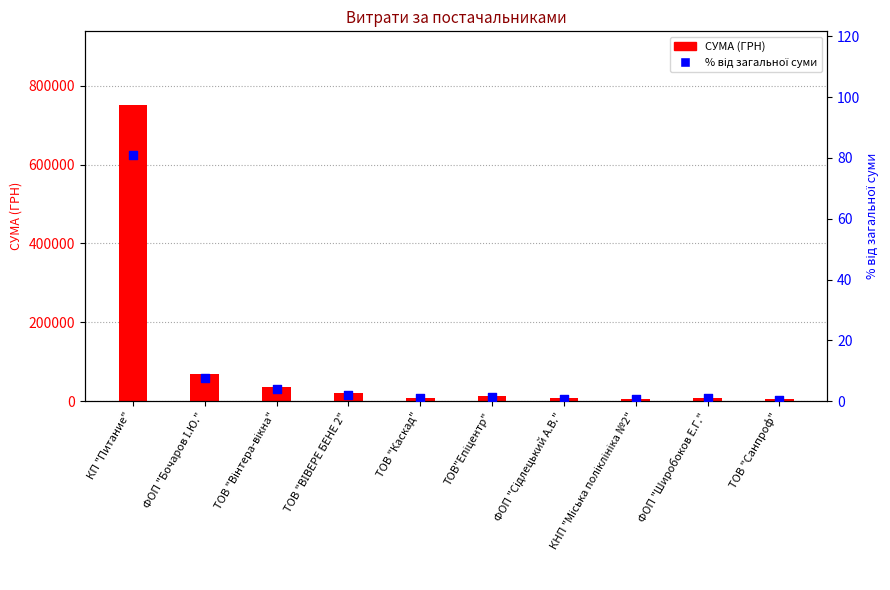

What are all the series names shown in the legend?

СУМА (ГРН), % від загальної суми